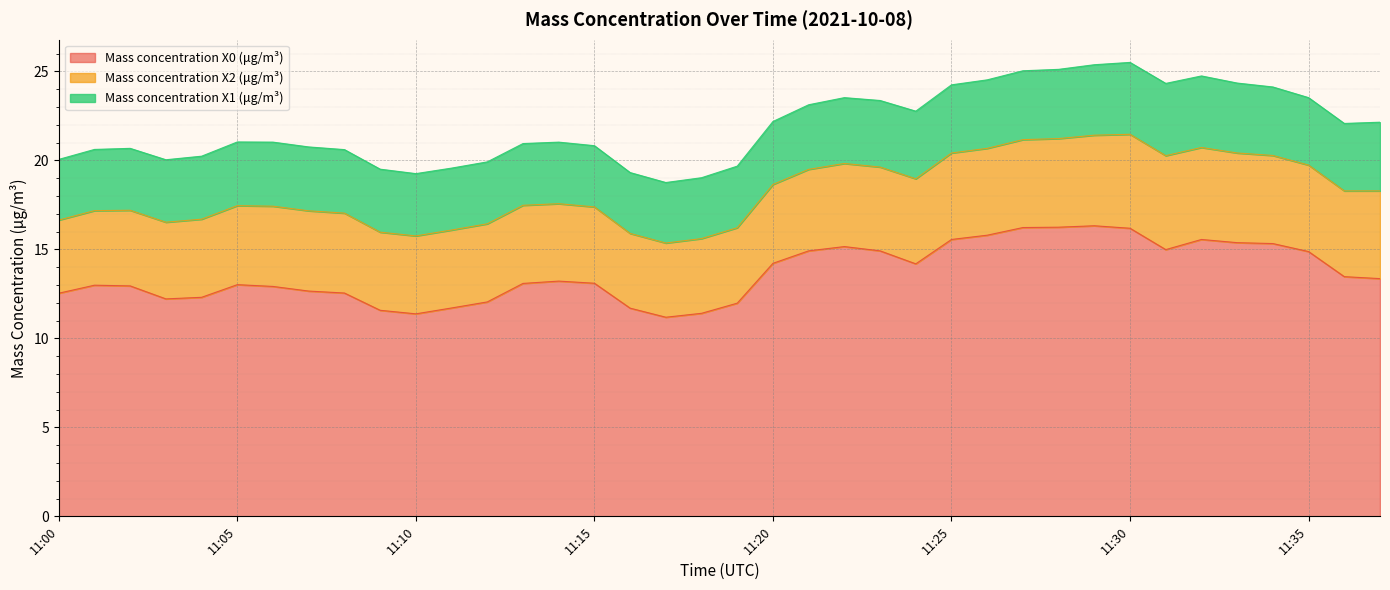

What is the highest value of the Mass concentration X0 (μg/m³) series?

16.3